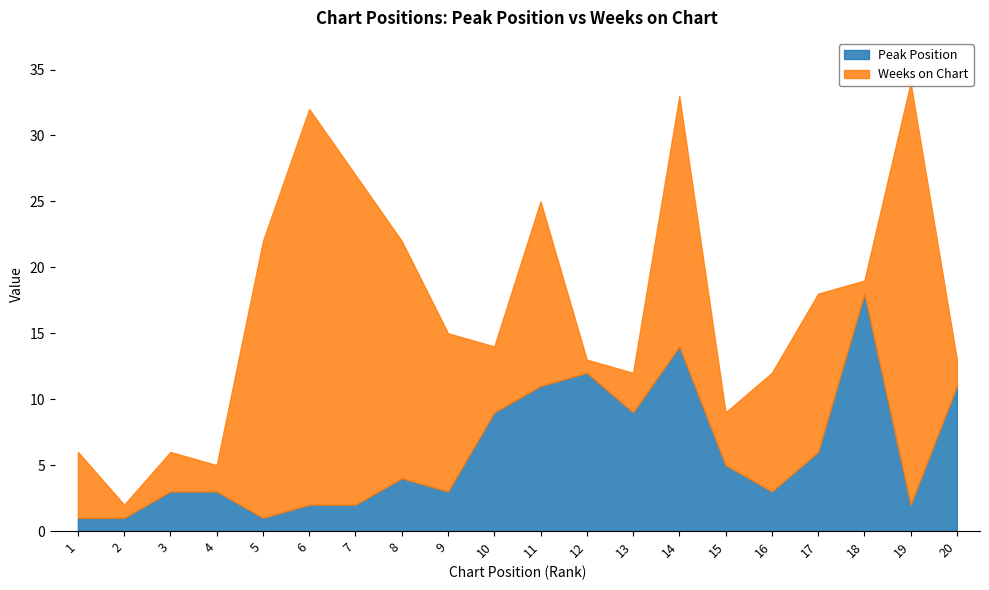

What is the maximum value shown in the chart?

32